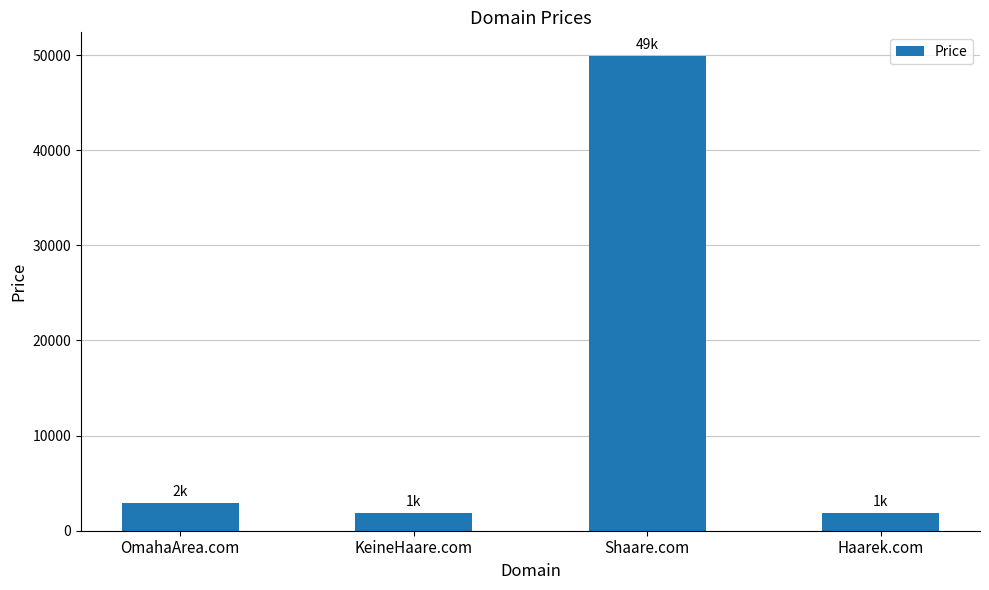

Which has a higher value, Haarek.com or OmahaArea.com?

OmahaArea.com